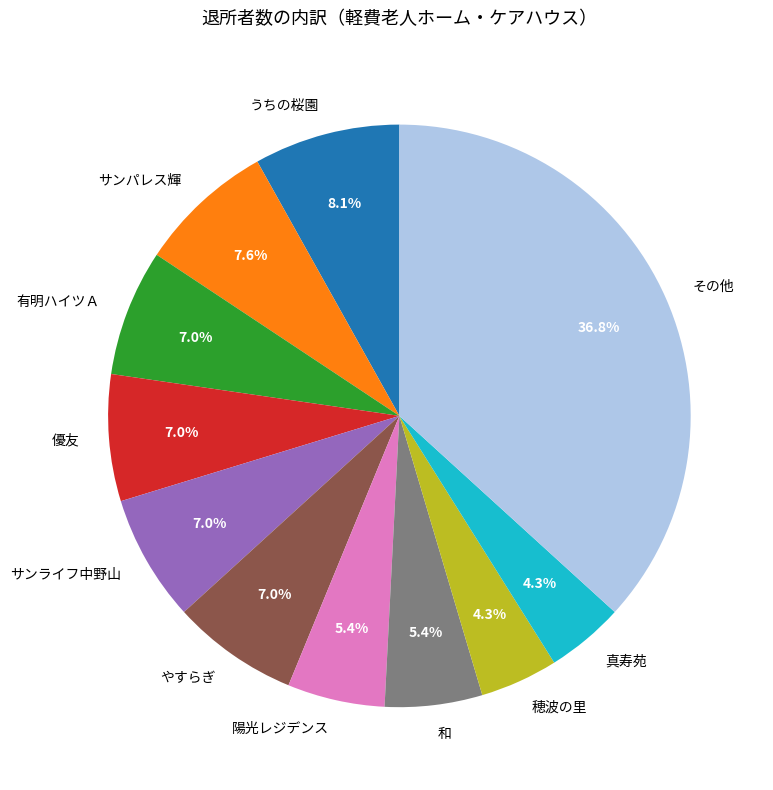

To the nearest percent, what is the average slice percentage?

9%